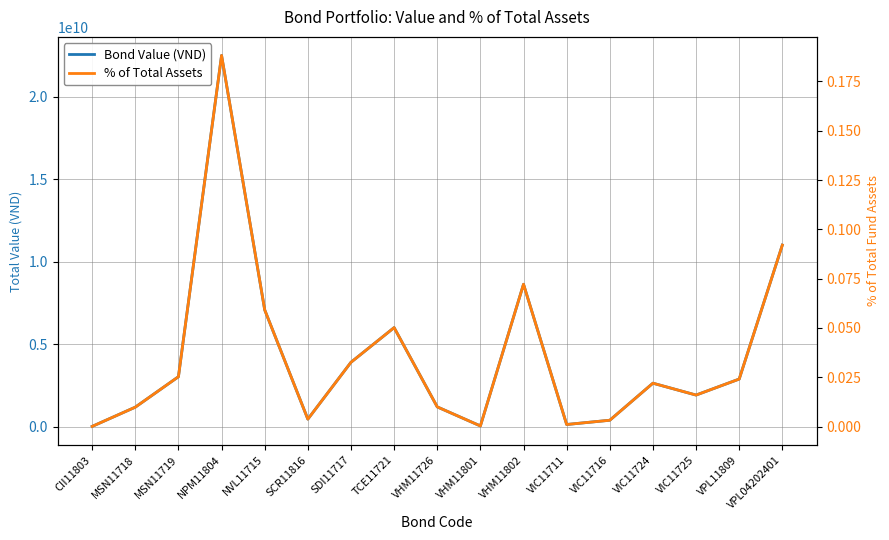

In % of Total Assets, how many points are lower than both neighbors (excluding endpoints)?

4